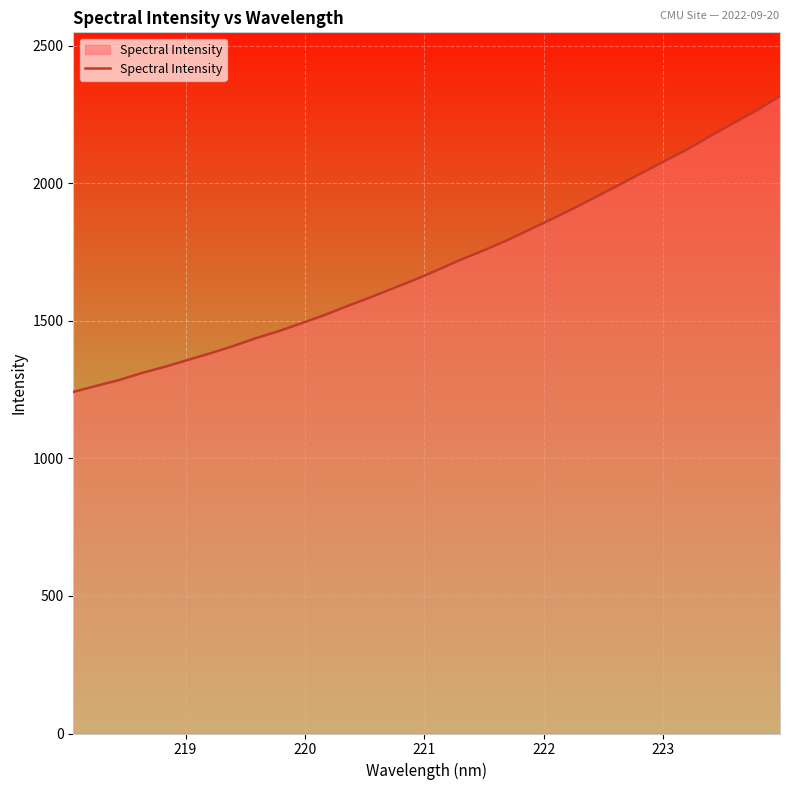

How many lines are shown in the chart?

1